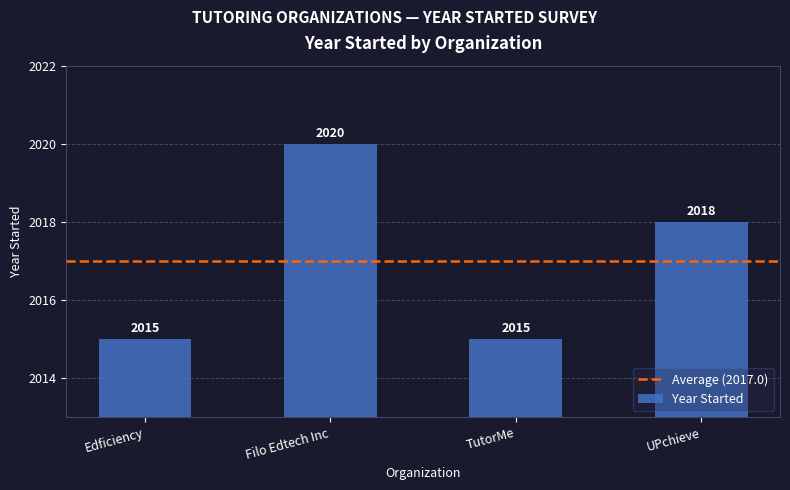

Reading right to left, what are all the values shown in this chart?

UPchieve=2018	TutorMe=2015	Filo Edtech Inc=2020	Edficiency=2015